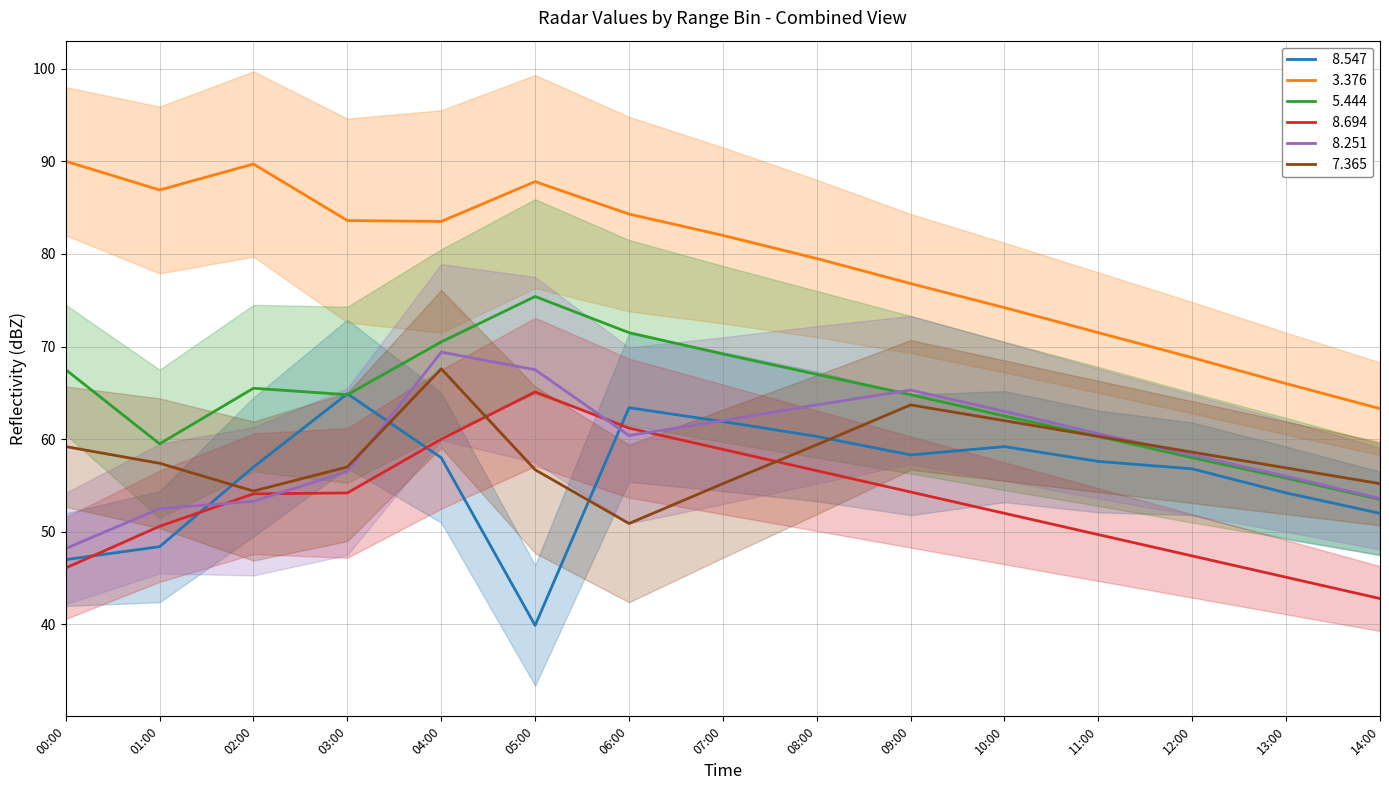

True or false:   5.444 and   3.376 cross at least once.

False